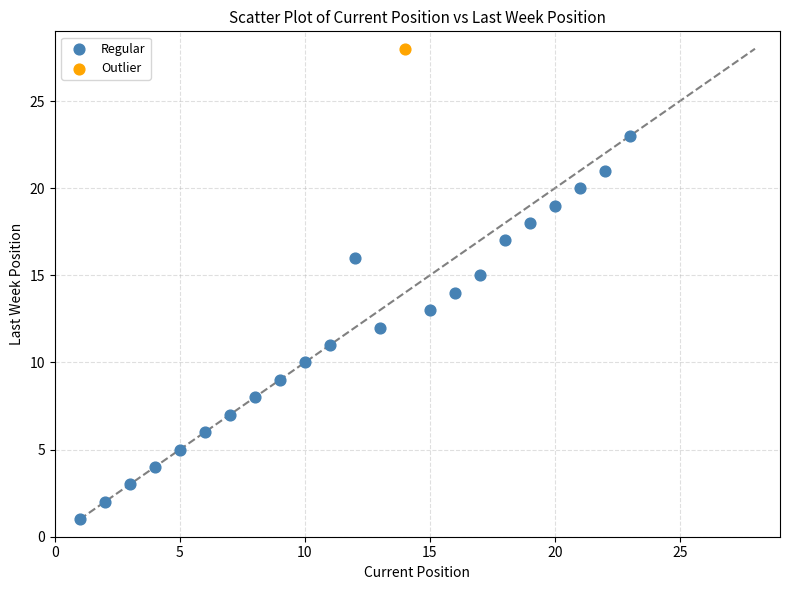

What are all the series names shown in the legend?

Regular, Outlier